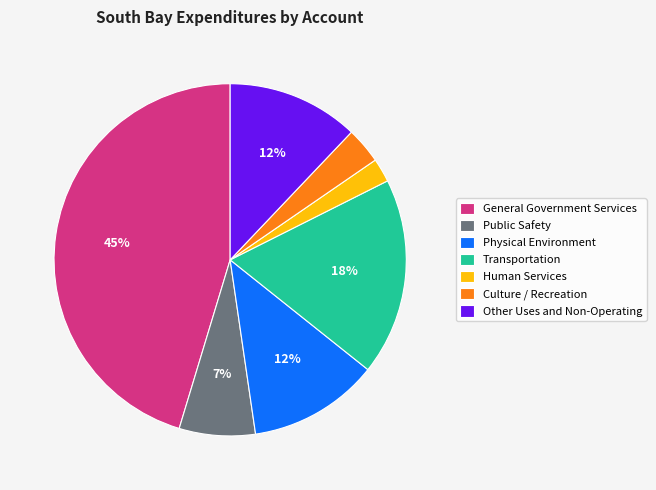

Is there a majority slice in this chart?

No